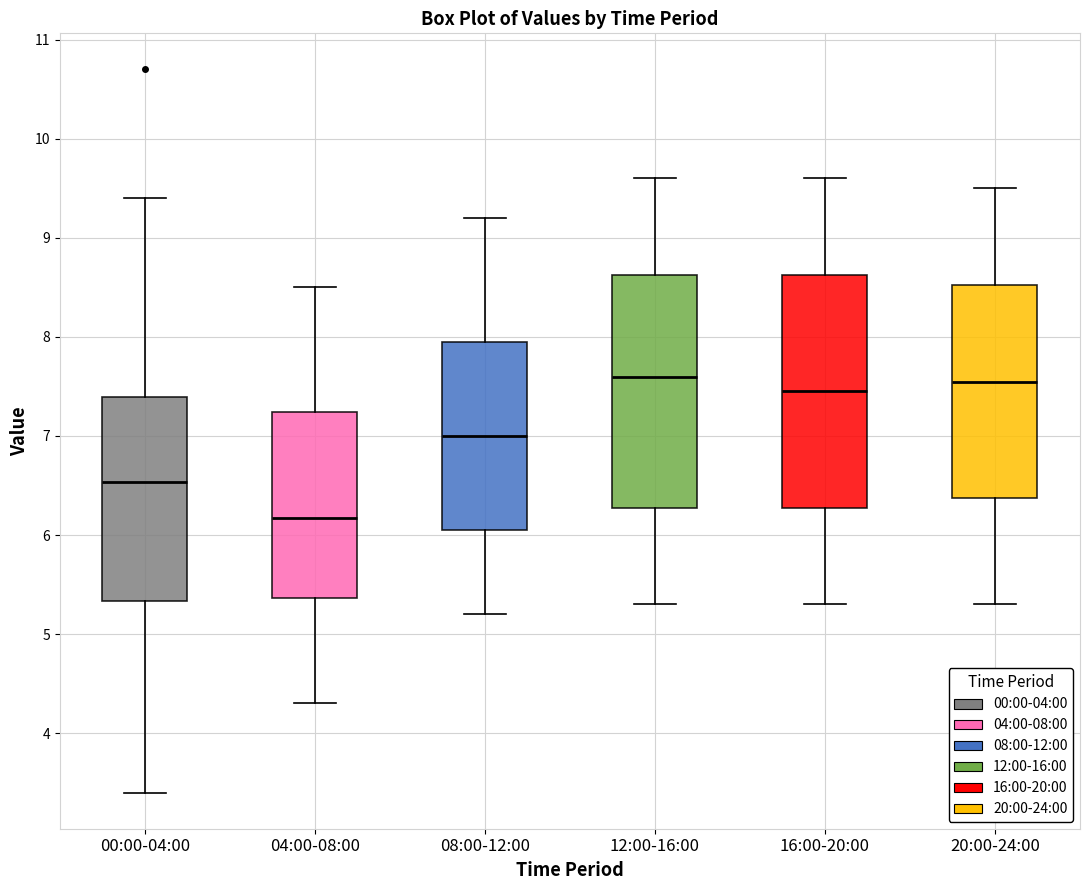

Where does the lower whisker of the box for 16:00-20:00 end on the y-axis? The values are not printed on the chart, so give them approximately, as read against the axis.

5.3